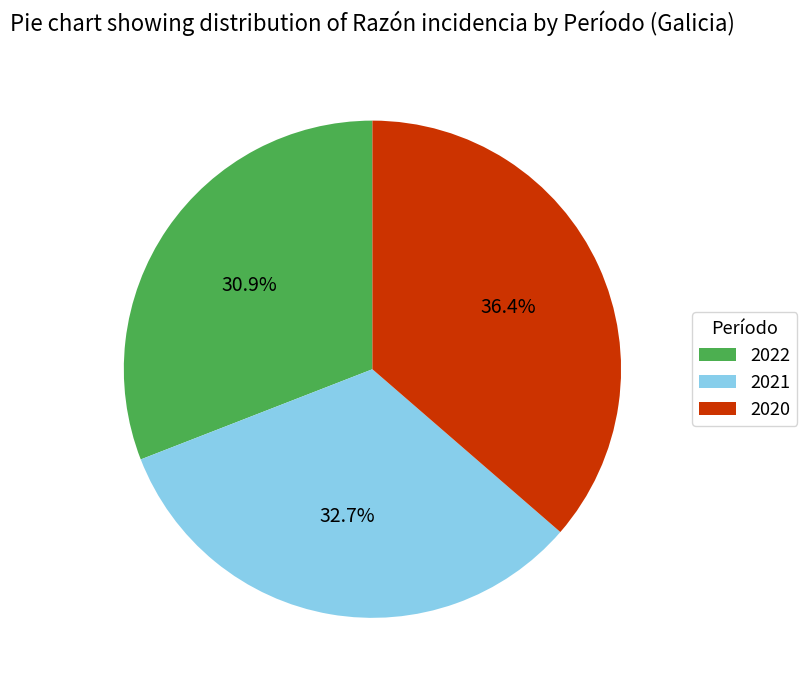

Is it true that 2020 is 51% of the pie?

False